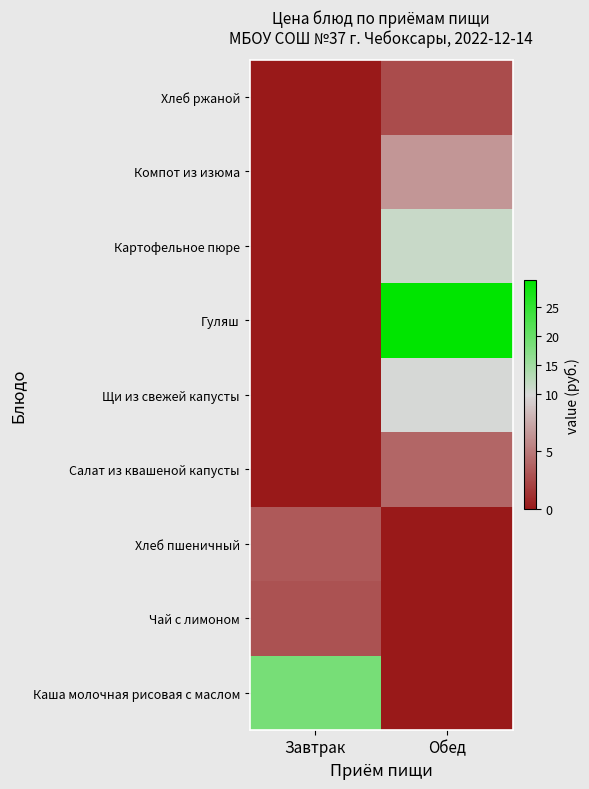

What is the maximum value shown in the chart?

29.5